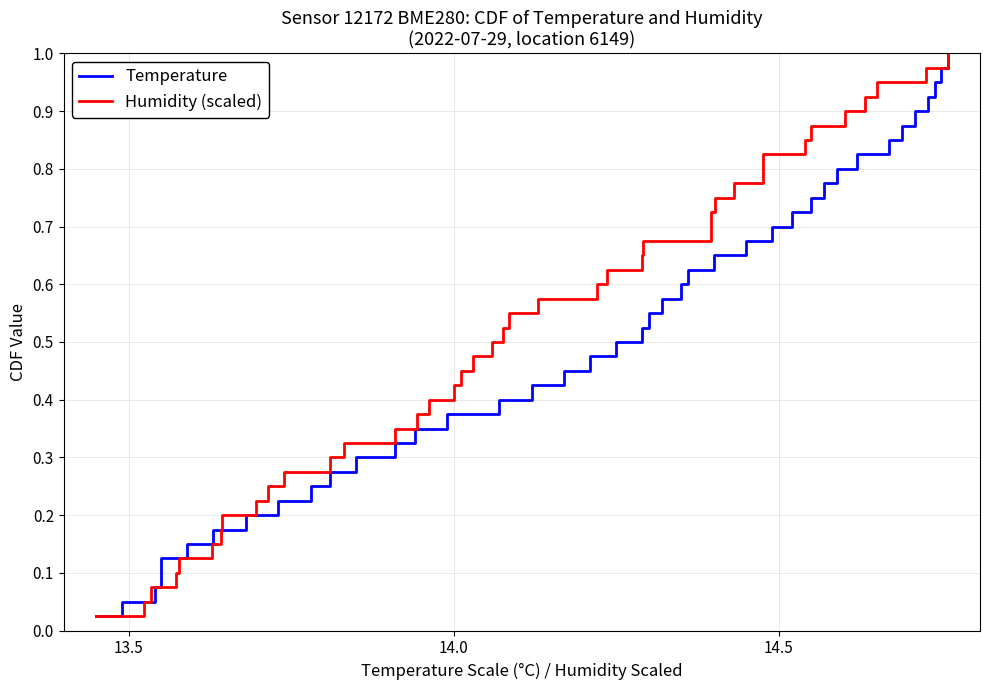

True or false: Temperature has more than 2 interior local peaks.

False